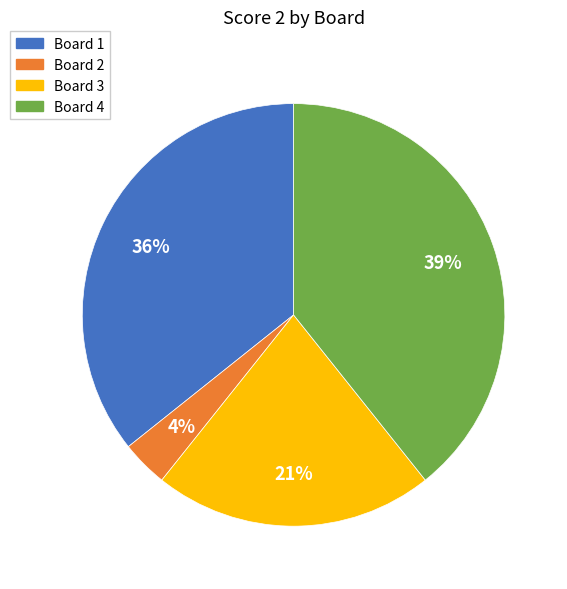

Is there a majority slice in this chart?

No